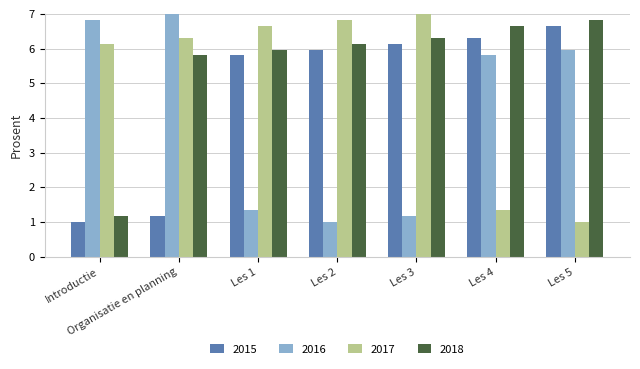

What is the difference between the maximum and second lowest values in the 2018 series?

1.0